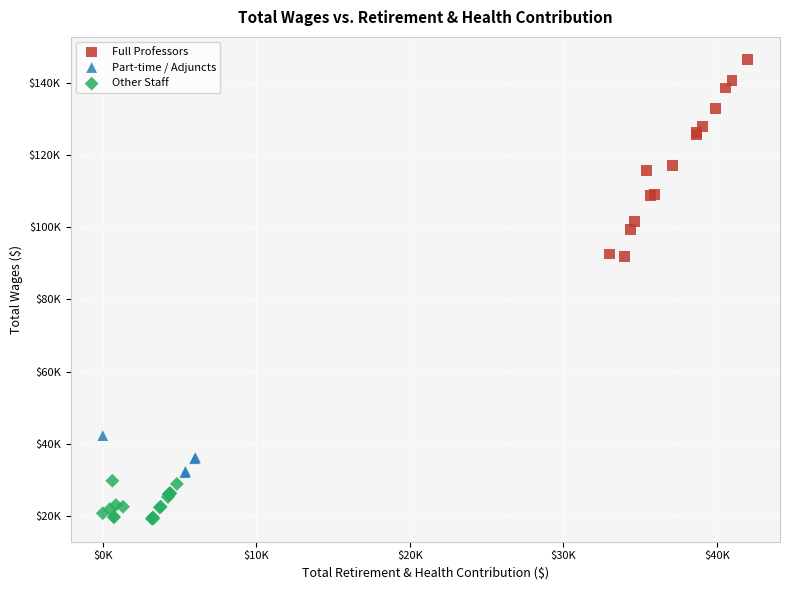

Which series reaches the maximum Y coordinate?

Full Professors